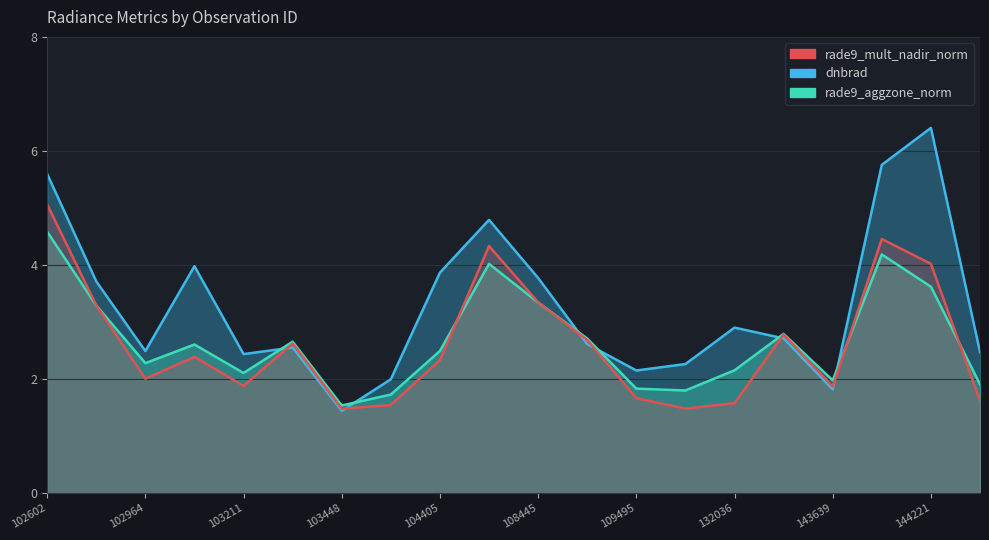

Between 108445 and 115692, which series saw the biggest shift?

rade9_mult_nadir_norm